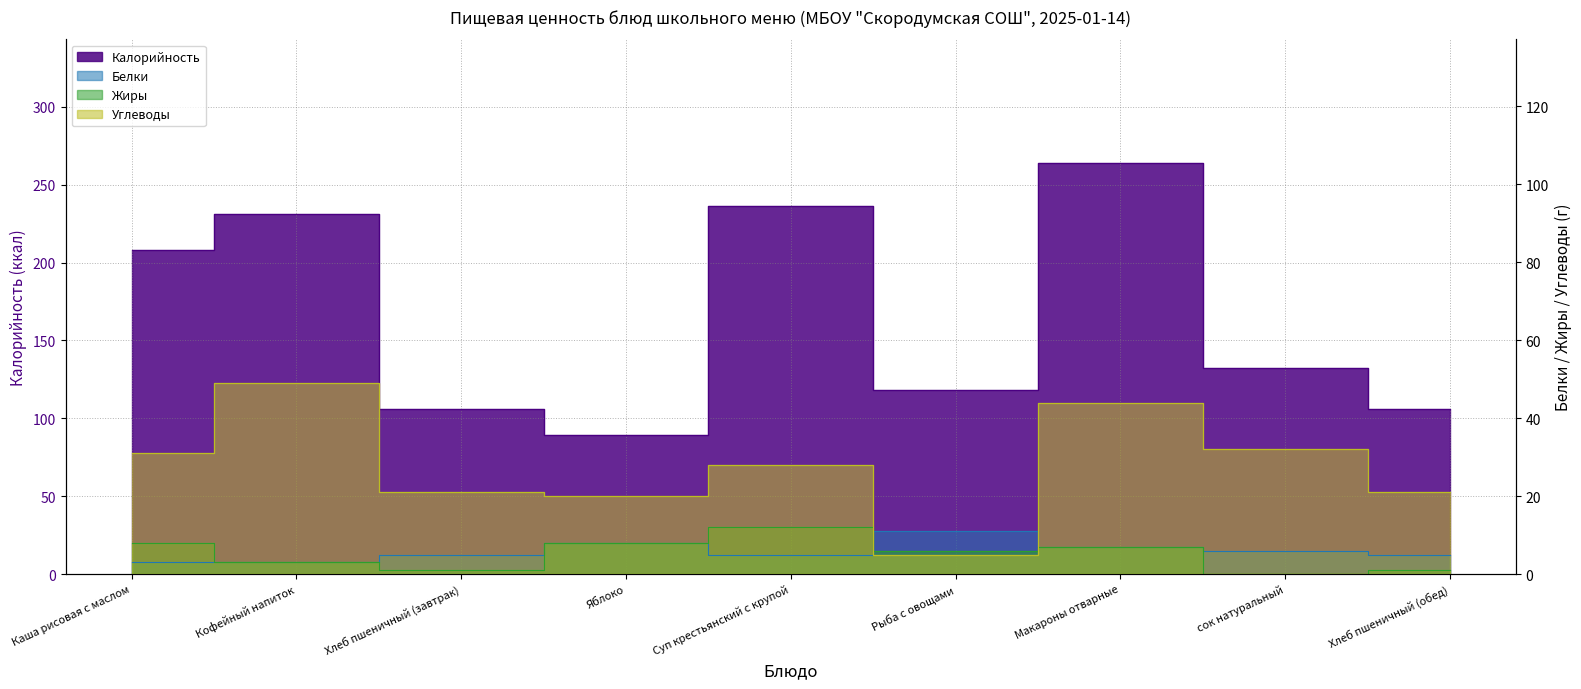

Is it true that Калорийность equals 106 at Хлеб пшеничный (обед)?

True